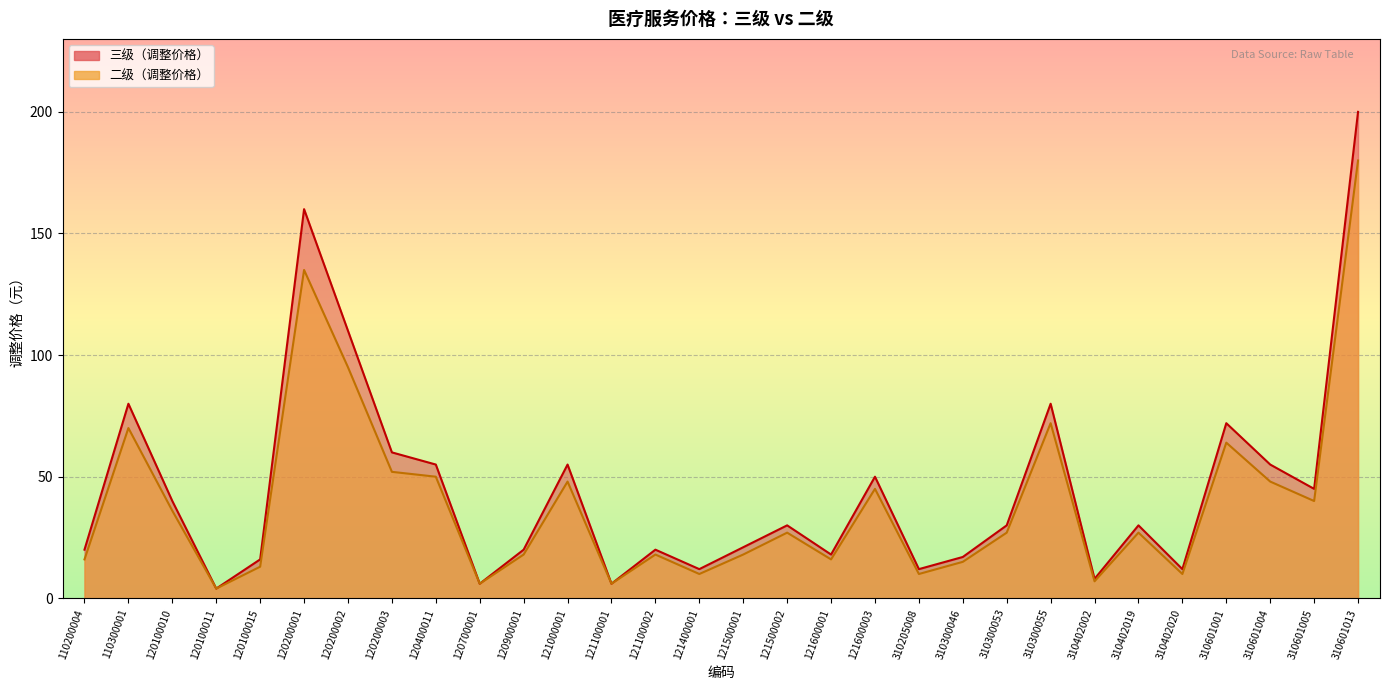

Rank the series by their maximum value, from highest to lowest.

三级（调整价格）, 二级（调整价格）